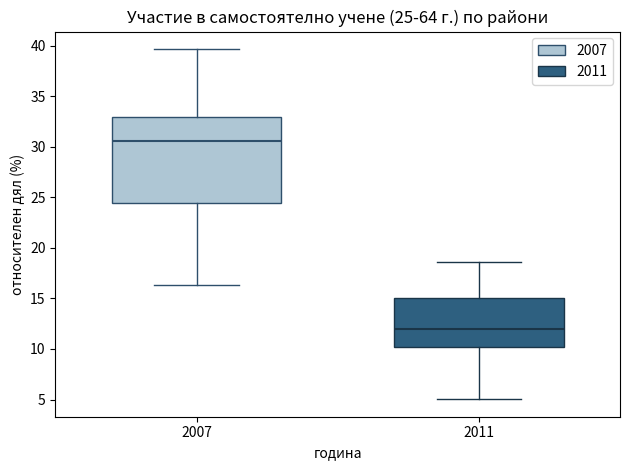

Which box's median line is the highest?

2007